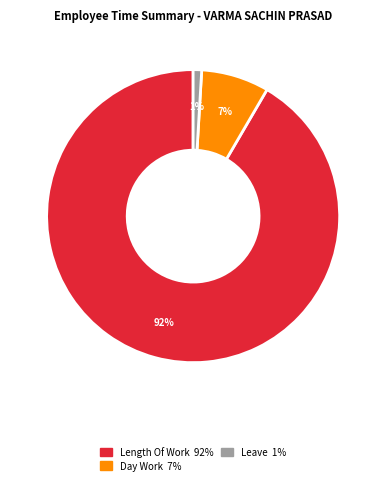

Is there any slice that represents more than half of the pie?

Yes